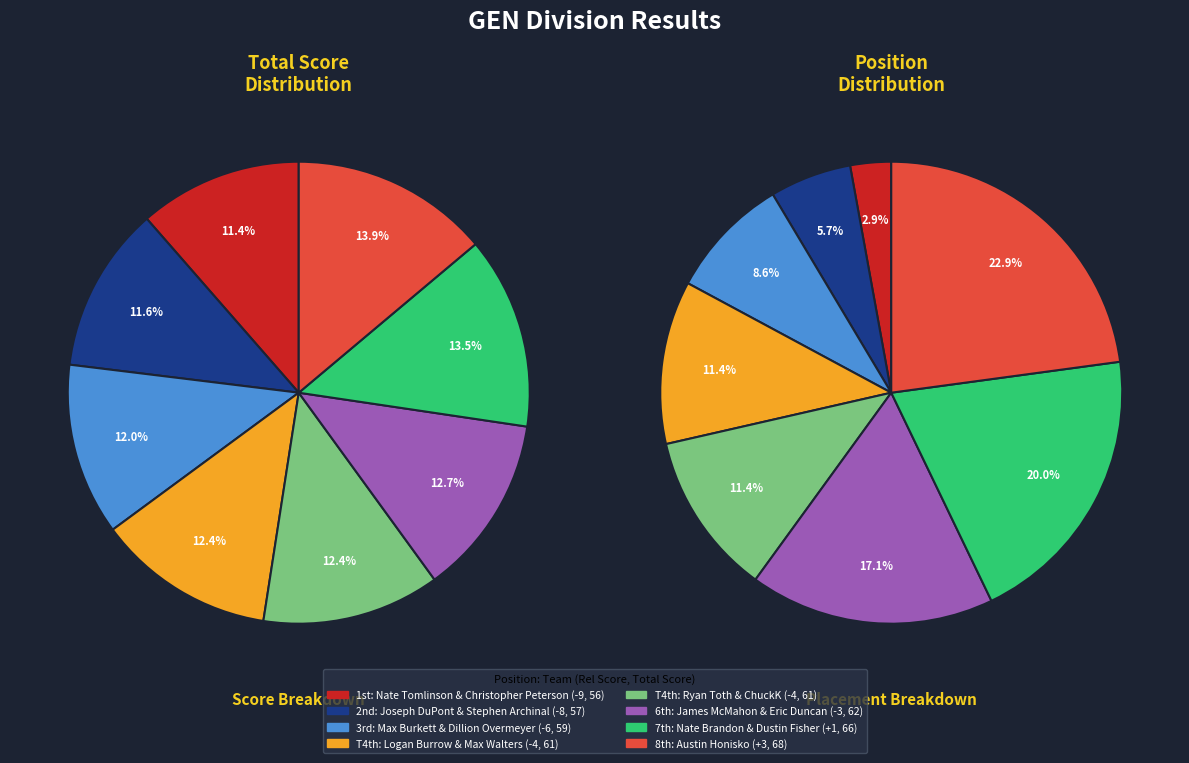

Rank the categories by value from lowest to highest.

Nate Tomlinson &
Christopher Peterson, Joseph DuPont &
Stephen Archinal, Max Burkett &
Dillion Overmeyer, Logan Burrow &
Max Walters, Ryan Toth &
ChuckK, James McMahon &
Eric Duncan, Nate Brandon &
Dustin Fisher, Austin Honisko